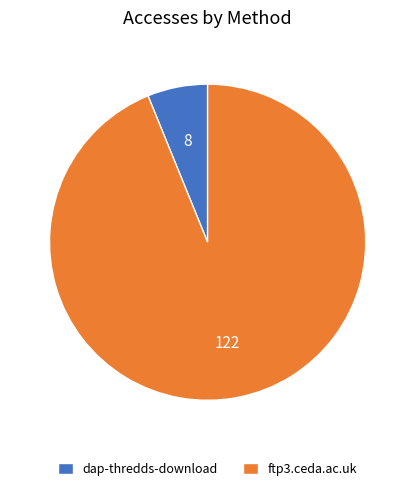

What is the majority slice?

ftp3.ceda.ac.uk